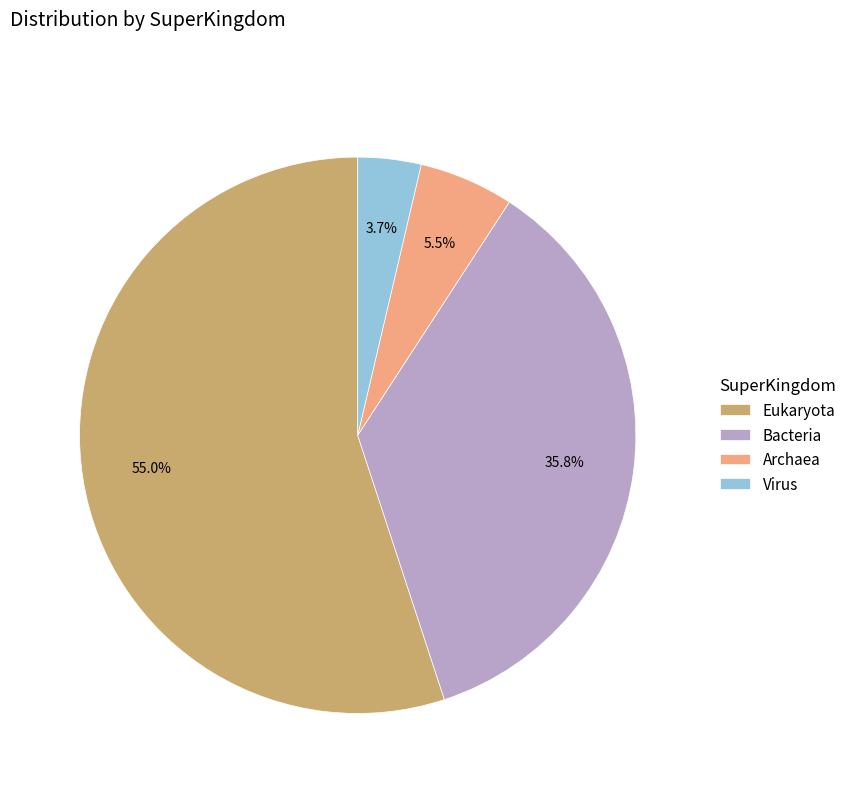

Which has a higher value, Archaea or Virus?

Archaea